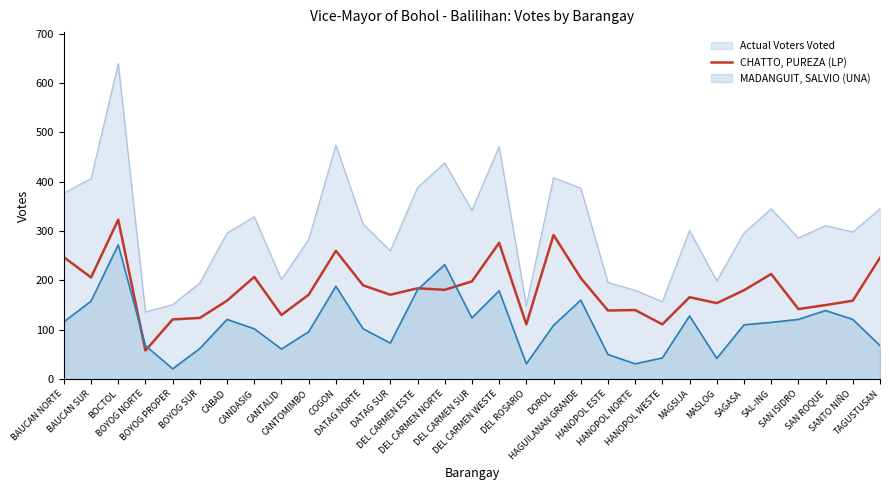

Which series has the largest total across all categories?

Actual Voters Voted